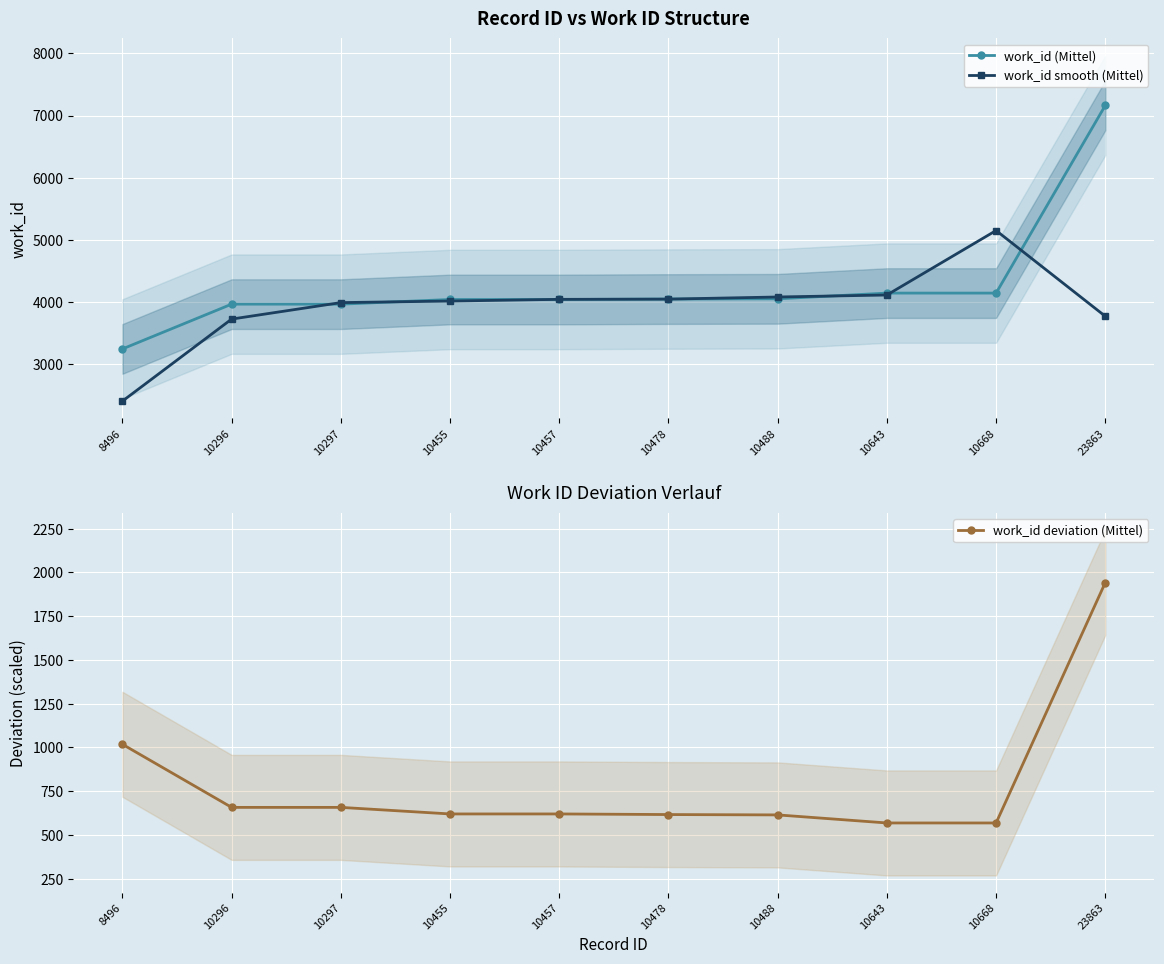

Reading left to right, list all the values displayed in this chart.

work_id (Mittel): 8496=3242.0	10296=3963.0	10297=3963.0	10455=4038.0	10457=4038.0	10478=4045.0	10488=4049.0	10643=4141.0	10668=4141.0	23863=7163.0
work_id smooth (Mittel): 8496=2401.7	10296=3722.7	10297=3988.0	10455=4013.0	10457=4040.3	10478=4044.0	10488=4078.3	10643=4110.3	10668=5148.3	23863=3768.0
work_id deviation (Mittel): 8496=1018.2	10296=657.7	10297=657.7	10455=620.2	10457=620.2	10478=616.7	10488=614.7	10643=568.7	10668=568.7	23863=1942.3